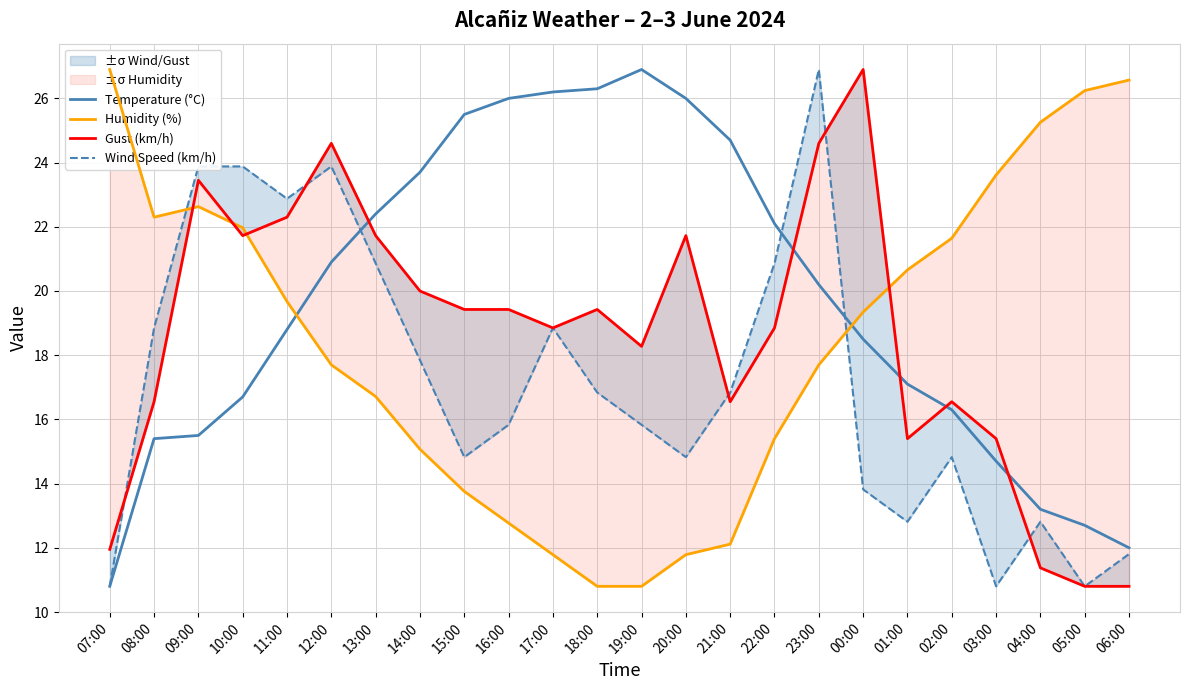

What are all the series names shown in the legend?

Temperature (°C), Humidity (%), Gust (km/h), Wind Speed (km/h)